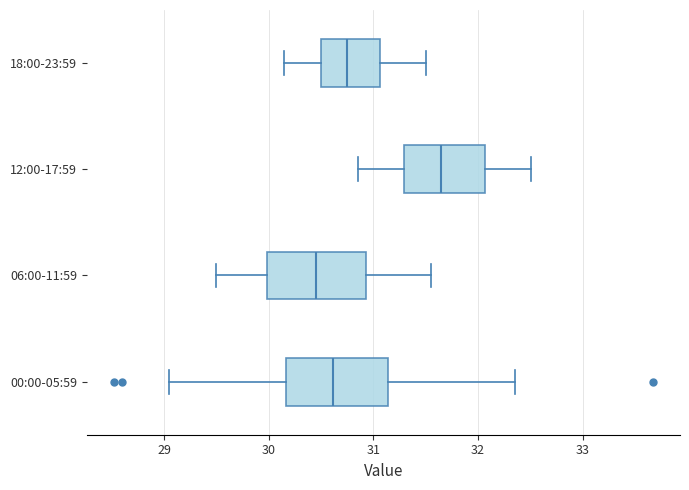

Reading bottom to top, read every box against the x-axis: the position of its median line, the range the box covers, and the ends of its whiskers. The values are not printed on the chart, so give them approximately, as read against the axis.

00:00-05:59: median 30.6, box 30.2 to 31.1, whiskers 29.1 to 32.4
06:00-11:59: median 30.5, box 30.0 to 30.9, whiskers 29.5 to 31.6
12:00-17:59: median 31.7, box 31.3 to 32.1, whiskers 30.9 to 32.5
18:00-23:59: median 30.8, box 30.5 to 31.1, whiskers 30.2 to 31.5